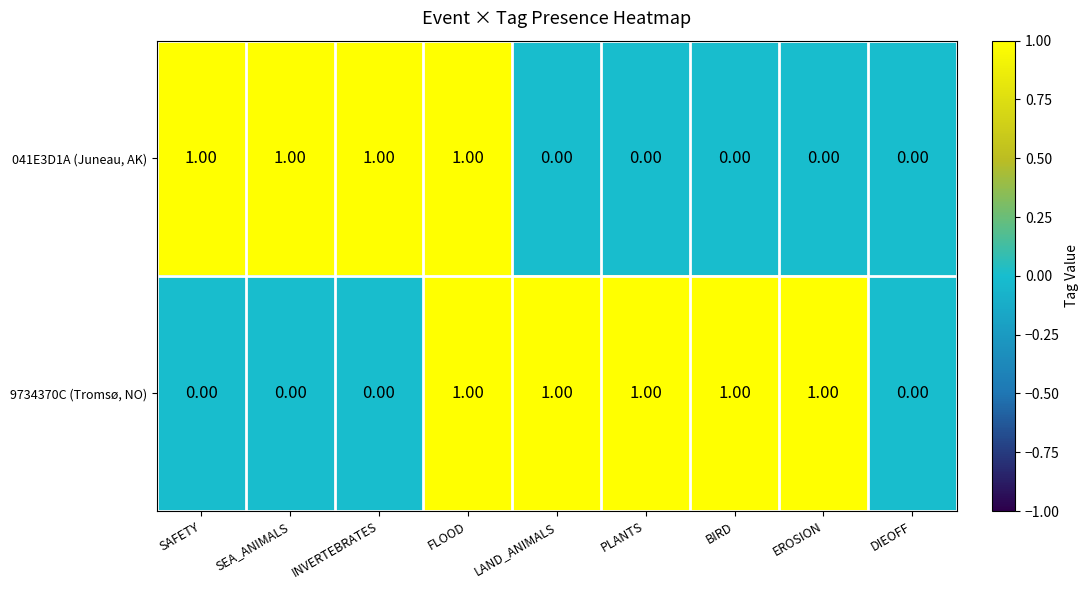

At which category is the sum across all series the highest?

FLOOD